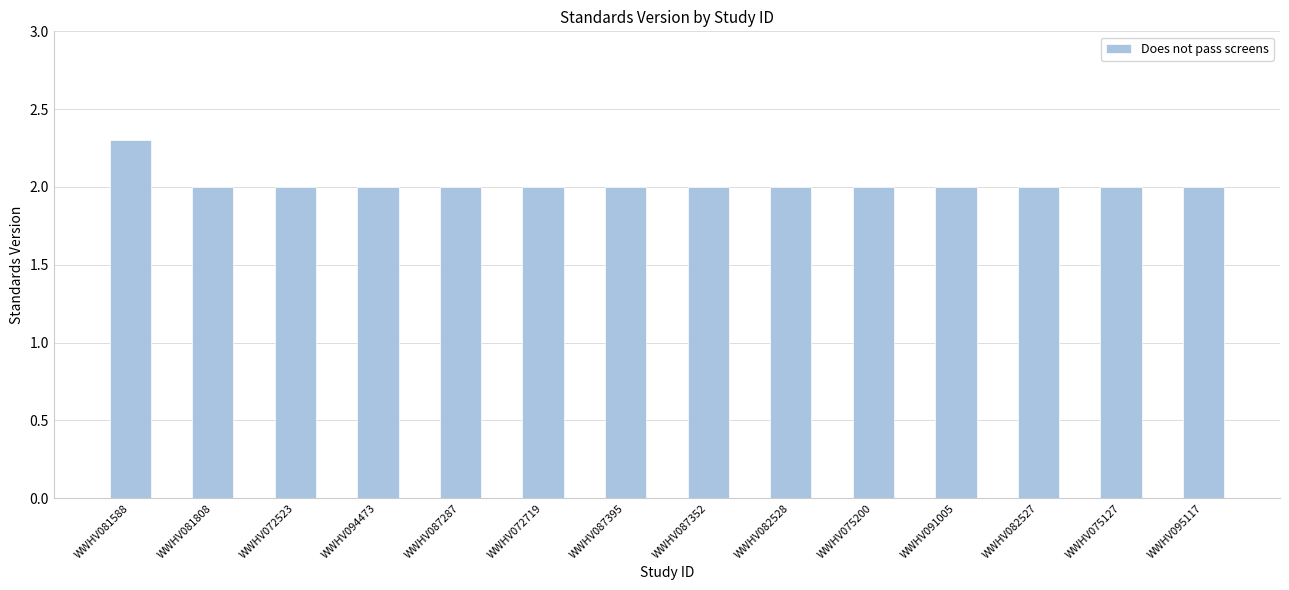

Are the bars horizontal?

No